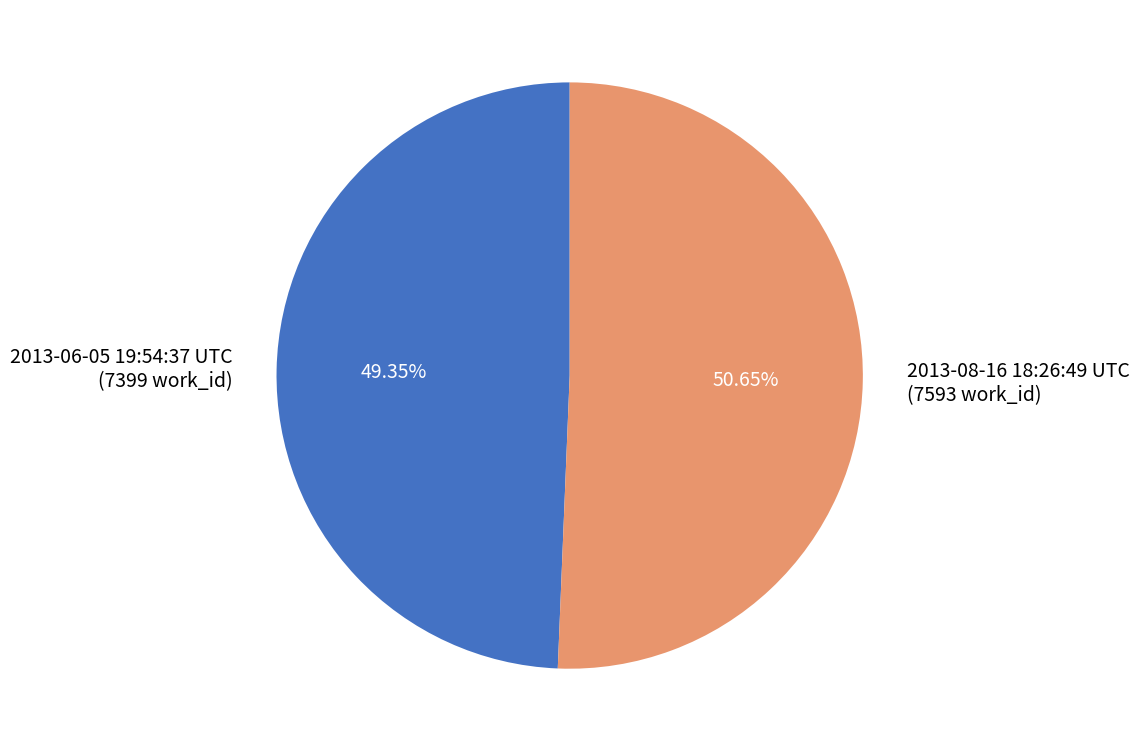

Which category has the biggest portion of the pie?

2013-08-16 18:26:49 UTC